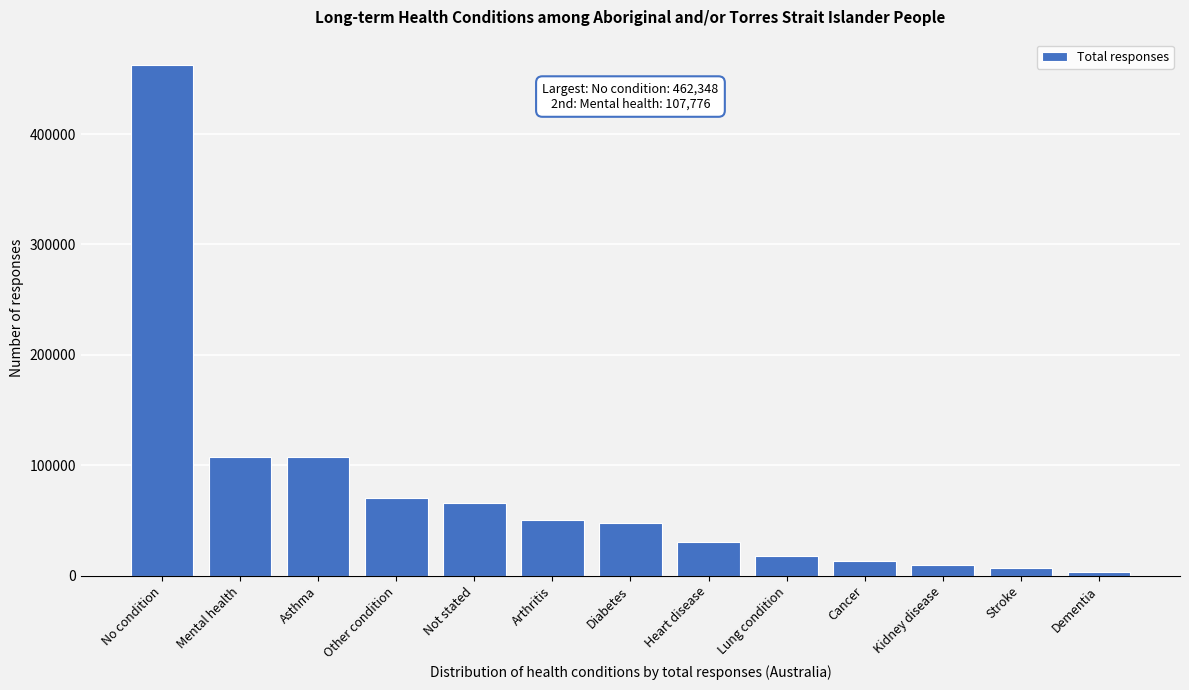

Which label corresponds to the largest value in the chart?

No condition